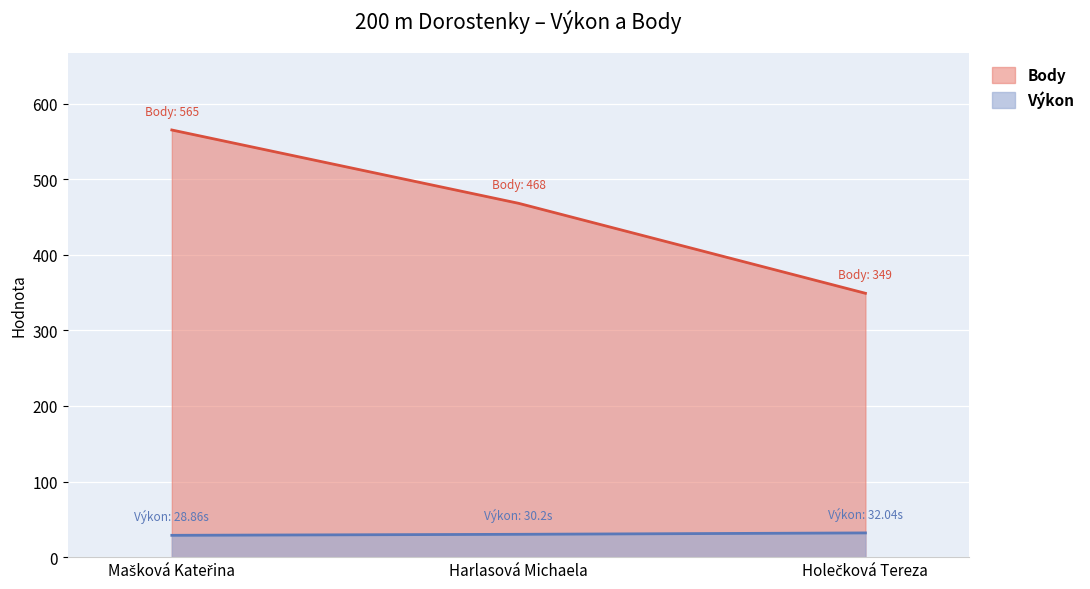

The value of Body at Holečková Tereza is 349.0. True or false?

True